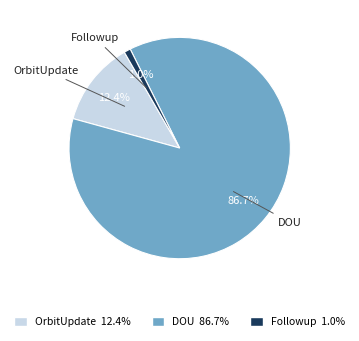

How many segments does this pie chart have?

3